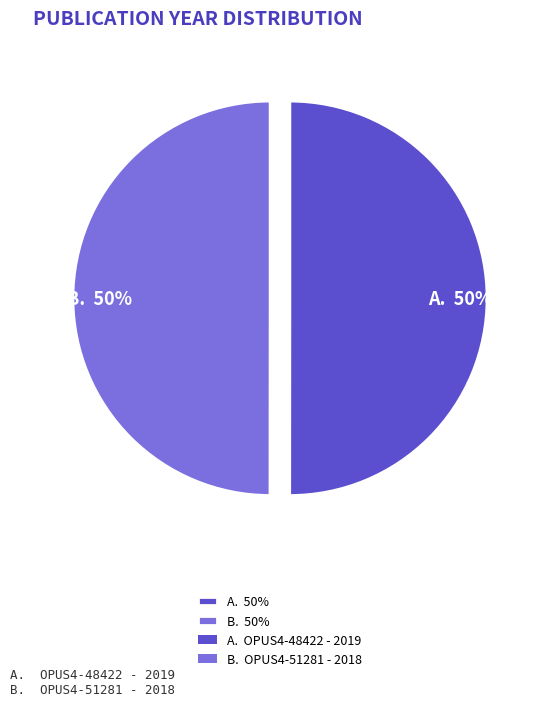

How many slices are in this pie chart?

2